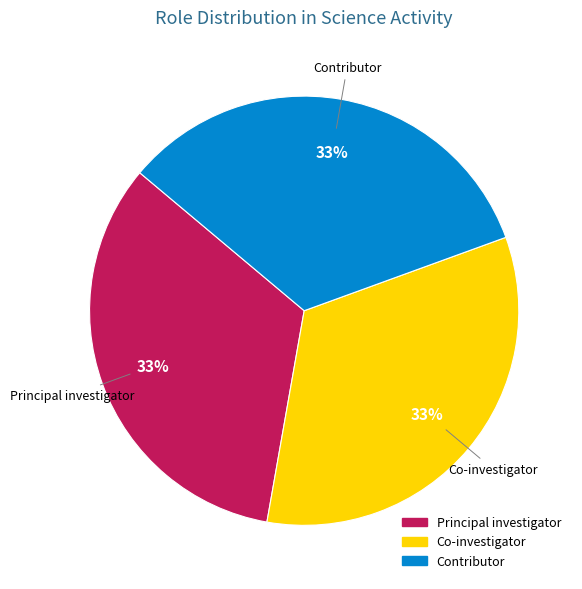

To the nearest percent, what is the average slice percentage?

33%